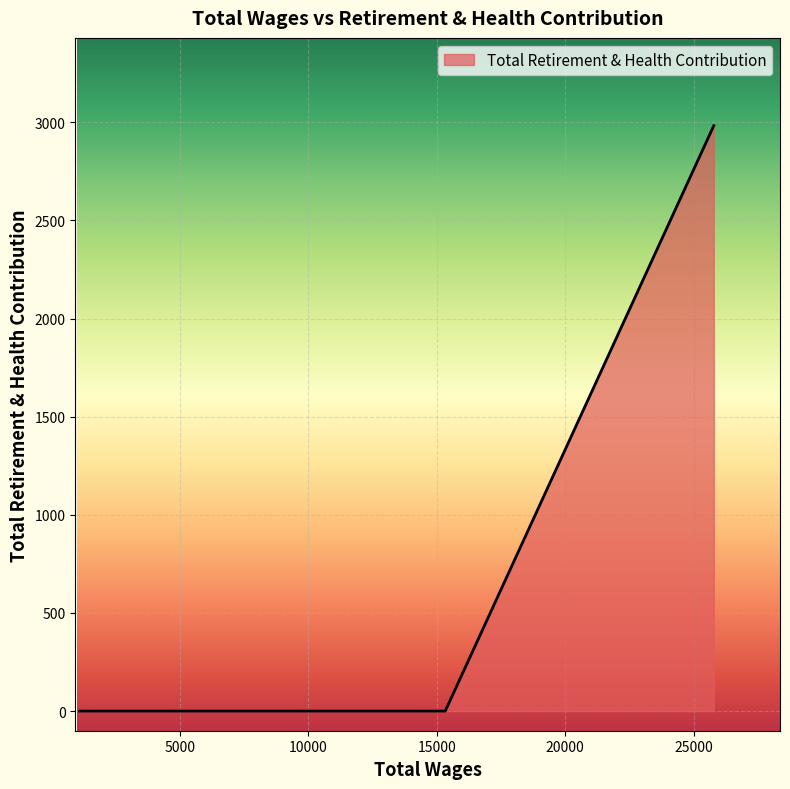

What is the sum of all values?

2983